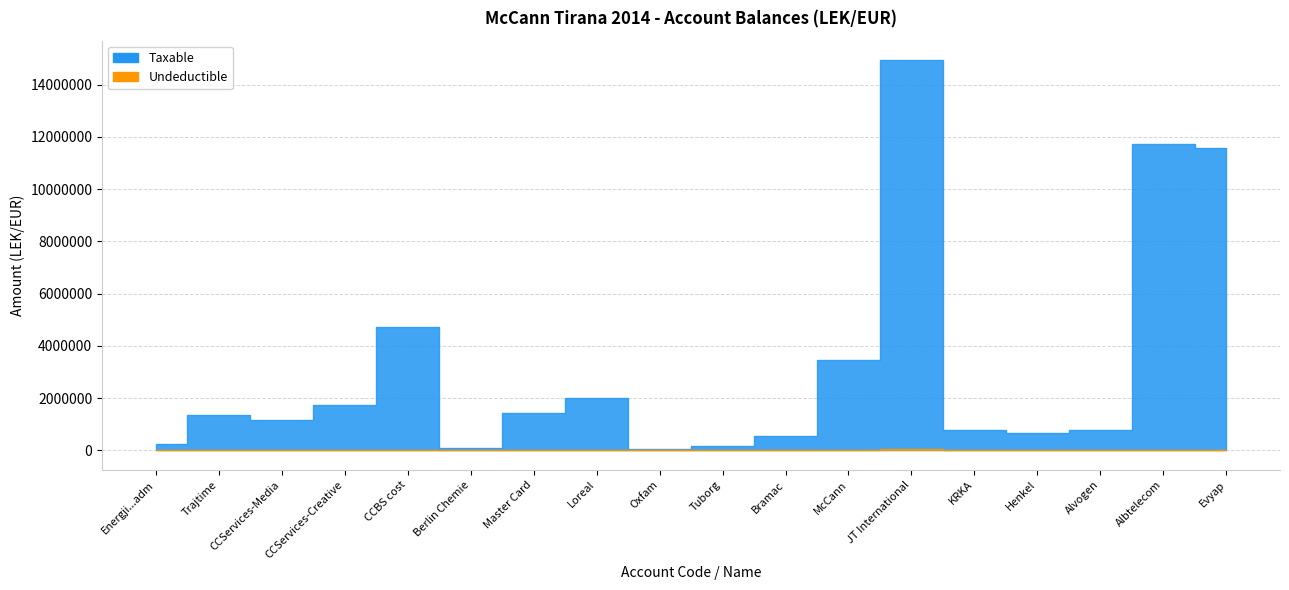

What is the sum of all Taxable values?

57478730.3